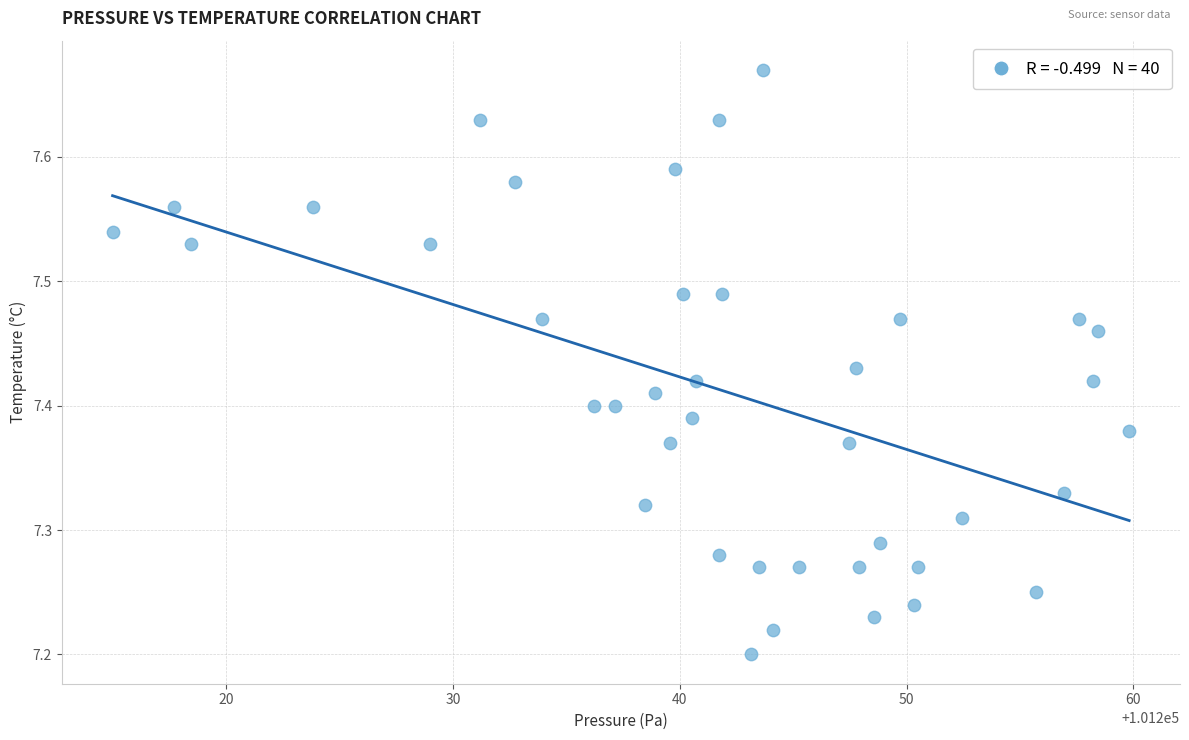

What is the range of X values (max minus min)?

44.8